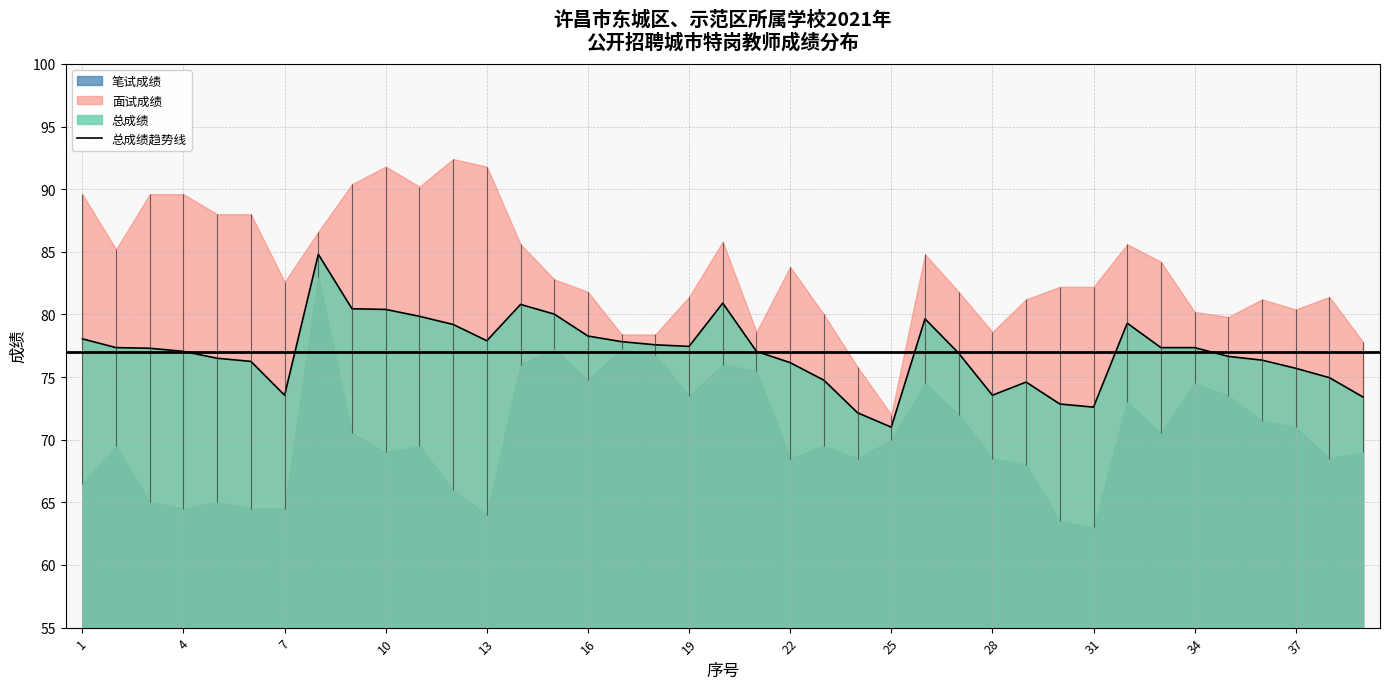

What is the lowest value of the 总成绩趋势线 series?

71.0